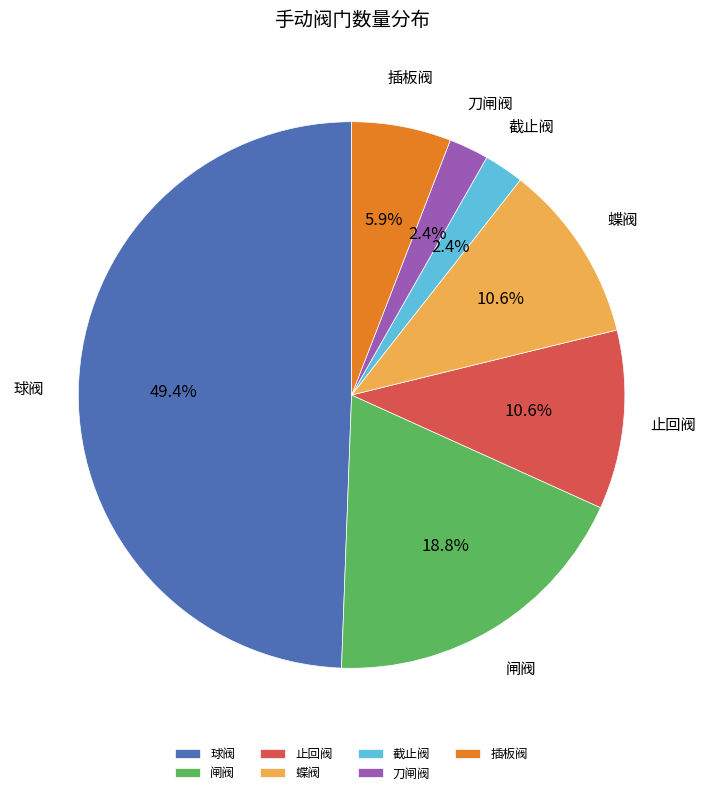

What is the largest slice in the pie chart?

球阀